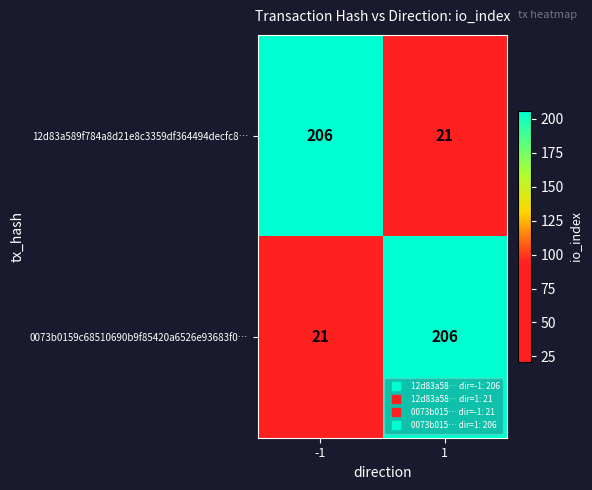

What is the total value across all series at -1?

227